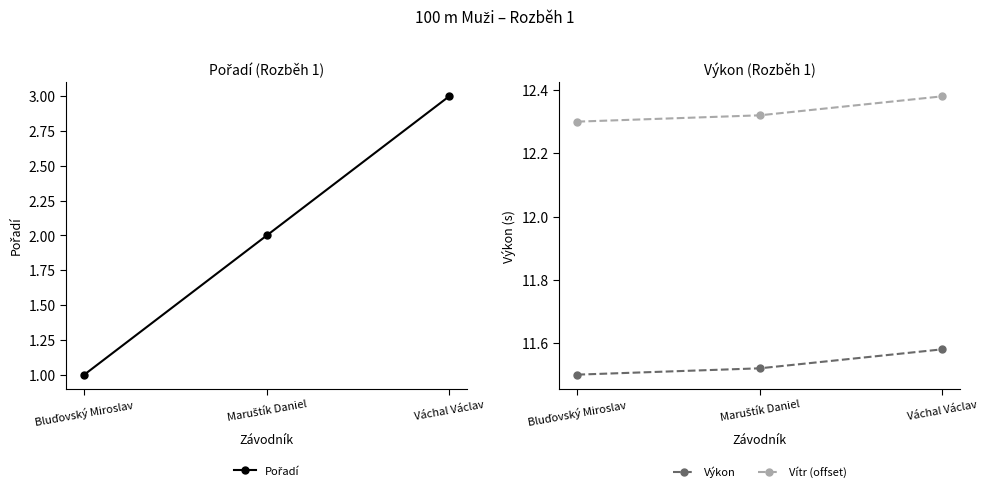

At which category does the chart reach its minimum across all series?

Bluďovský Miroslav